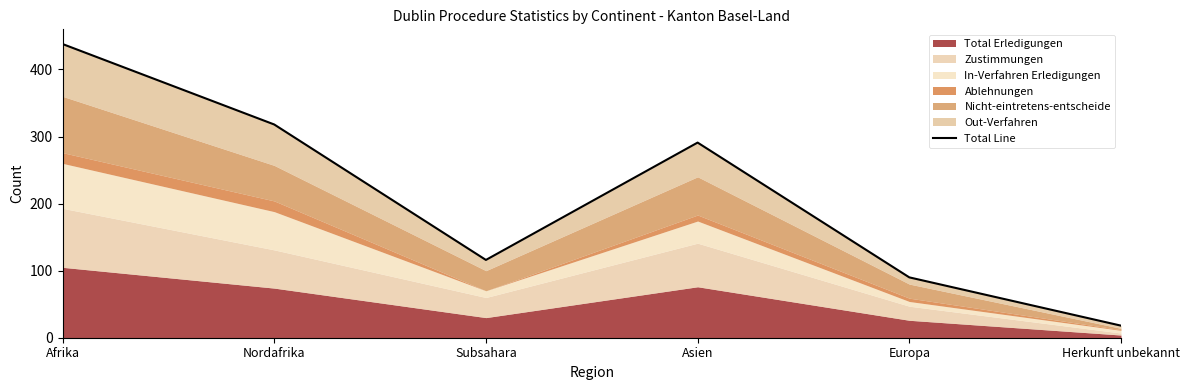

Reading left to right, what are all the values shown in this chart?

Afrika=438	Nordafrika=318	Subsahara=116	Asien=291	Europa=90	Herkunft unbekannt=18